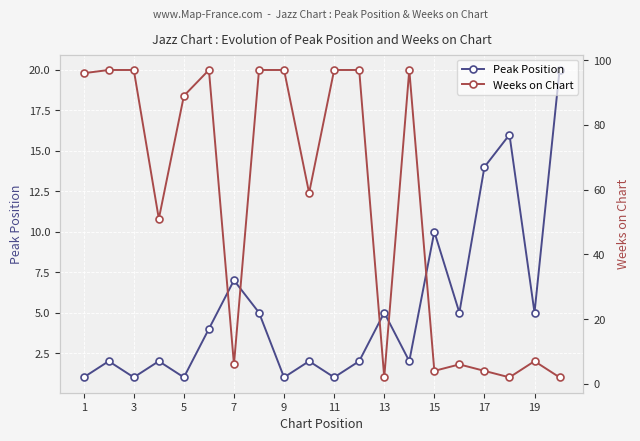

How many interior local valleys does the Peak Position series have?

7